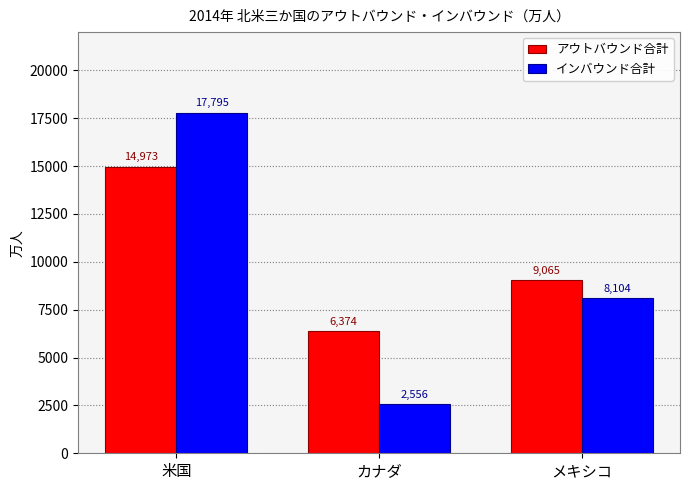

Is it true that アウトバウンド合計 equals 14973 at 米国?

True